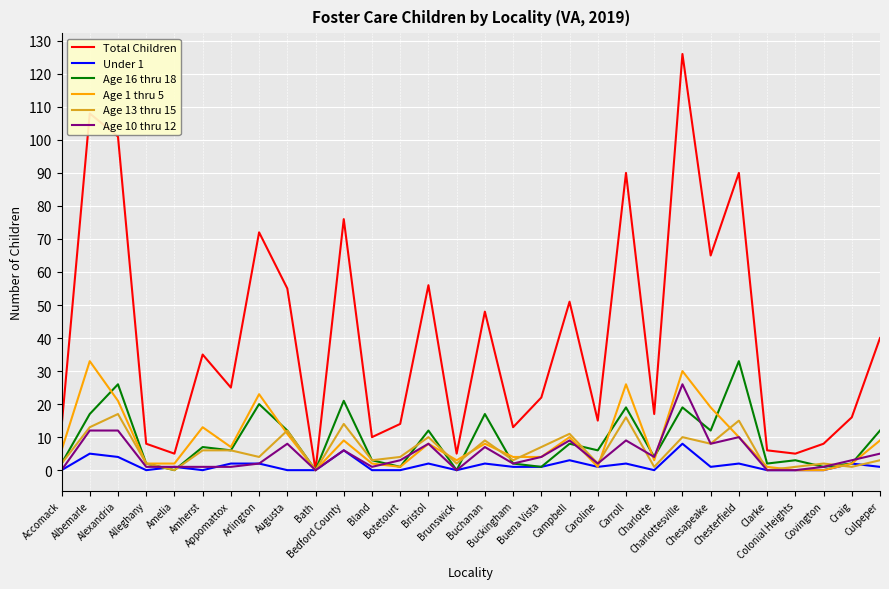

Which series has the largest total across all categories?

Total Children